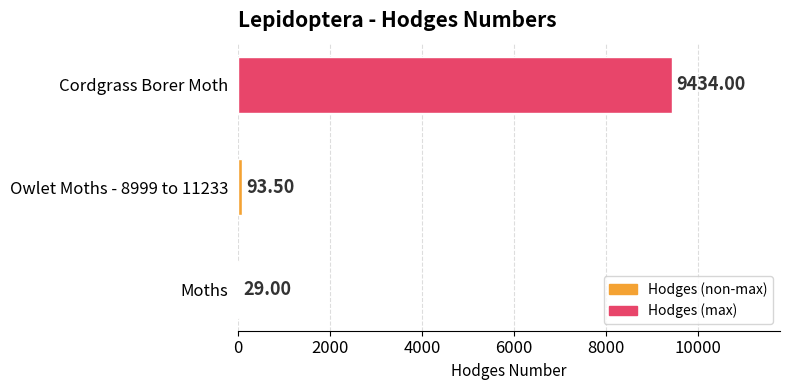

What is the change in value from Moths to Owlet Moths - 8999 to 11233?

+64.5